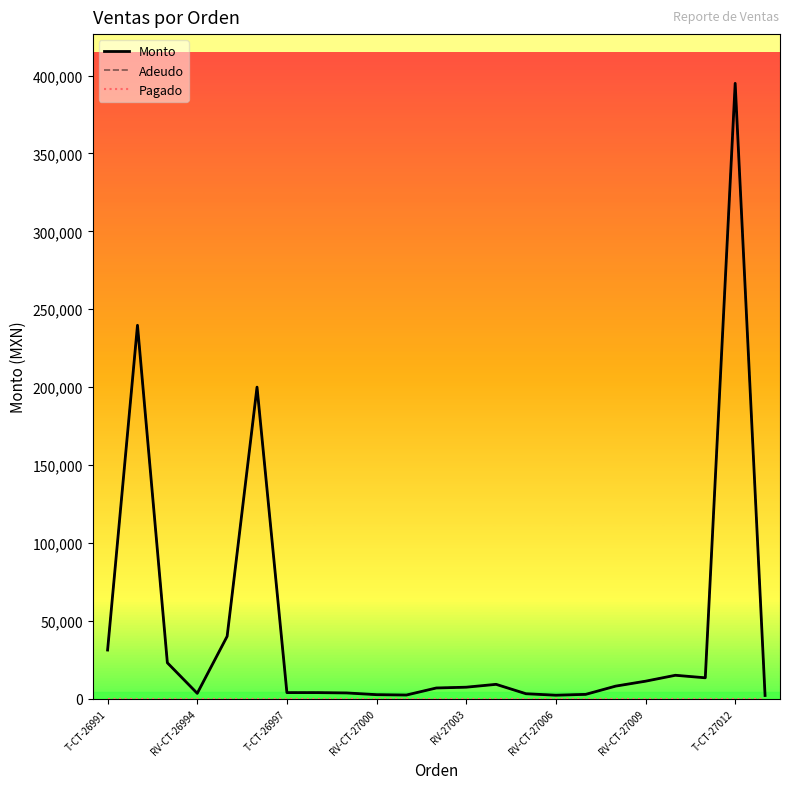

Does the chart have visible grid lines?

No